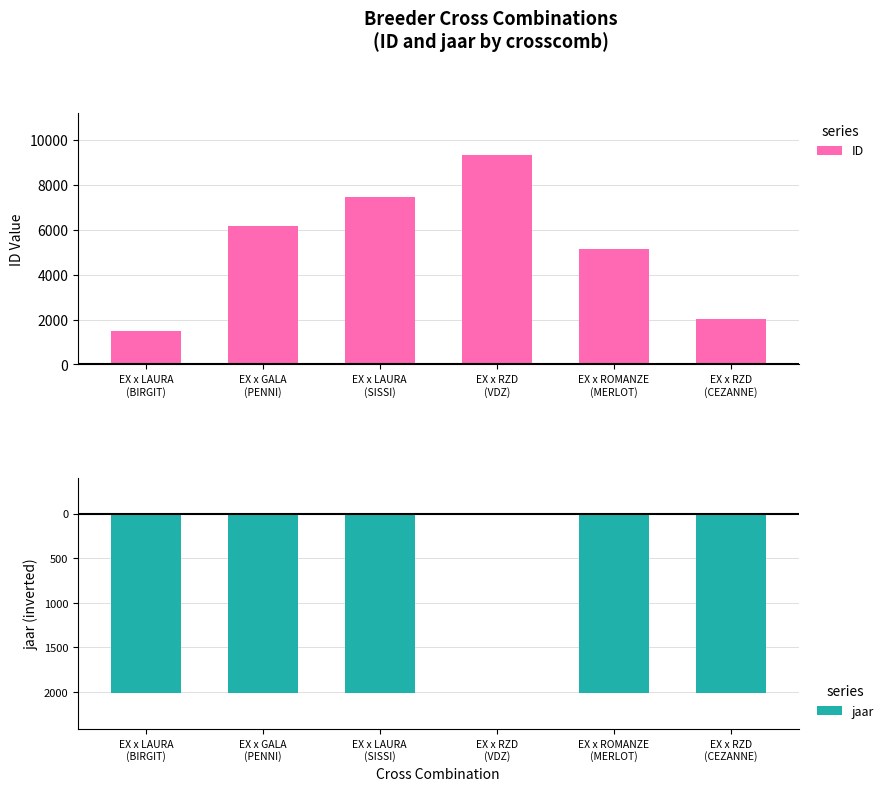

Between EX x GALA
(PENNI) and EX x ROMANZE
(MERLOT), which series saw the biggest shift?

ID